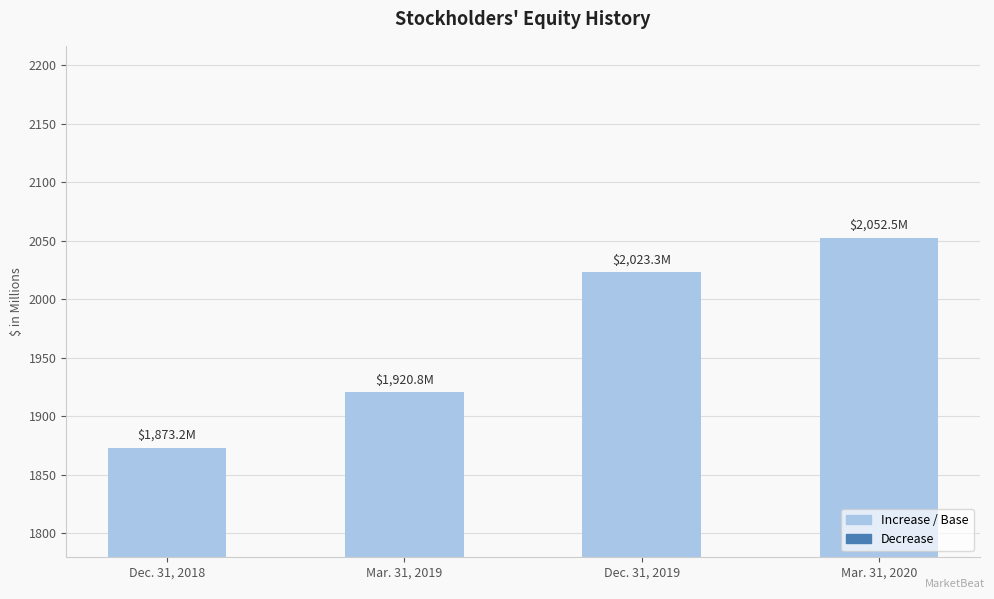

What is the label of the 1st bar from the left?

Dec. 31, 2018